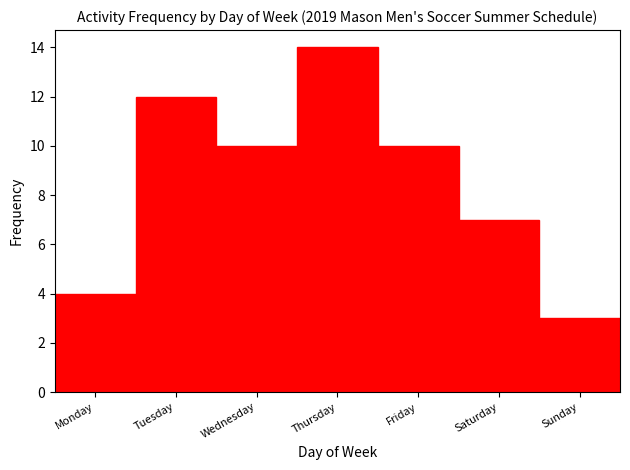

Reading left to right, transcribe all the data shown in this chart.

Monday=4	Tuesday=12	Wednesday=10	Thursday=14	Friday=10	Saturday=7	Sunday=3